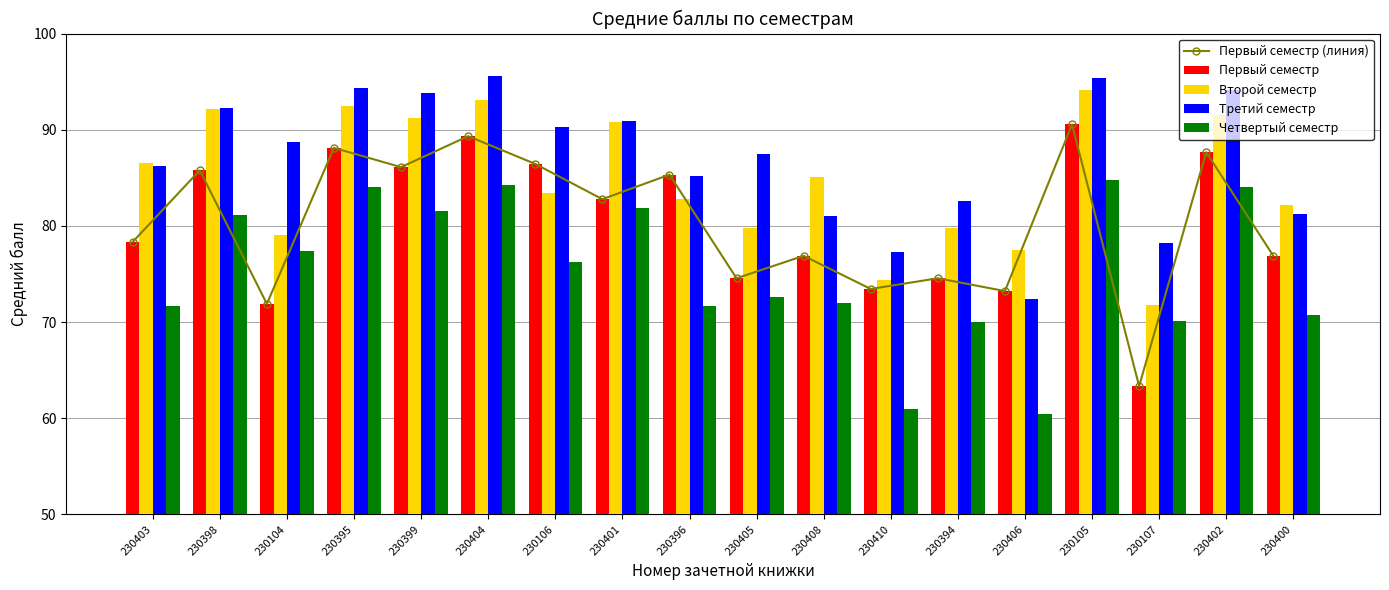

Reading left to right, extract all data points from this chart.

Первый семестр (линия): 78.3	85.8	71.9	88.1	86.1	89.3	86.4	82.8	85.3	74.6	76.9	73.4	74.6	73.2	90.6	63.3	87.7	76.9
Первый семестр: 78.3	85.8	71.9	88.1	86.1	89.3	86.4	82.8	85.3	74.6	76.9	73.4	74.6	73.2	90.6	63.3	87.7	76.9
Второй семестр: 86.5	92.2	79.1	92.5	91.2	93.1	83.4	90.8	82.8	79.8	85.1	74.3	79.8	77.5	94.1	71.8	91.6	82.2
Третий семестр: 86.3	92.3	88.7	94.4	93.8	95.6	90.3	90.9	85.2	87.5	81.0	77.3	82.5	72.4	95.4	78.2	94.2	81.3
Четвертый семестр: 71.7	81.2	77.4	84.0	81.6	84.2	76.3	81.9	71.6	72.6	72.0	60.9	70.1	60.5	84.8	70.1	84.0	70.7